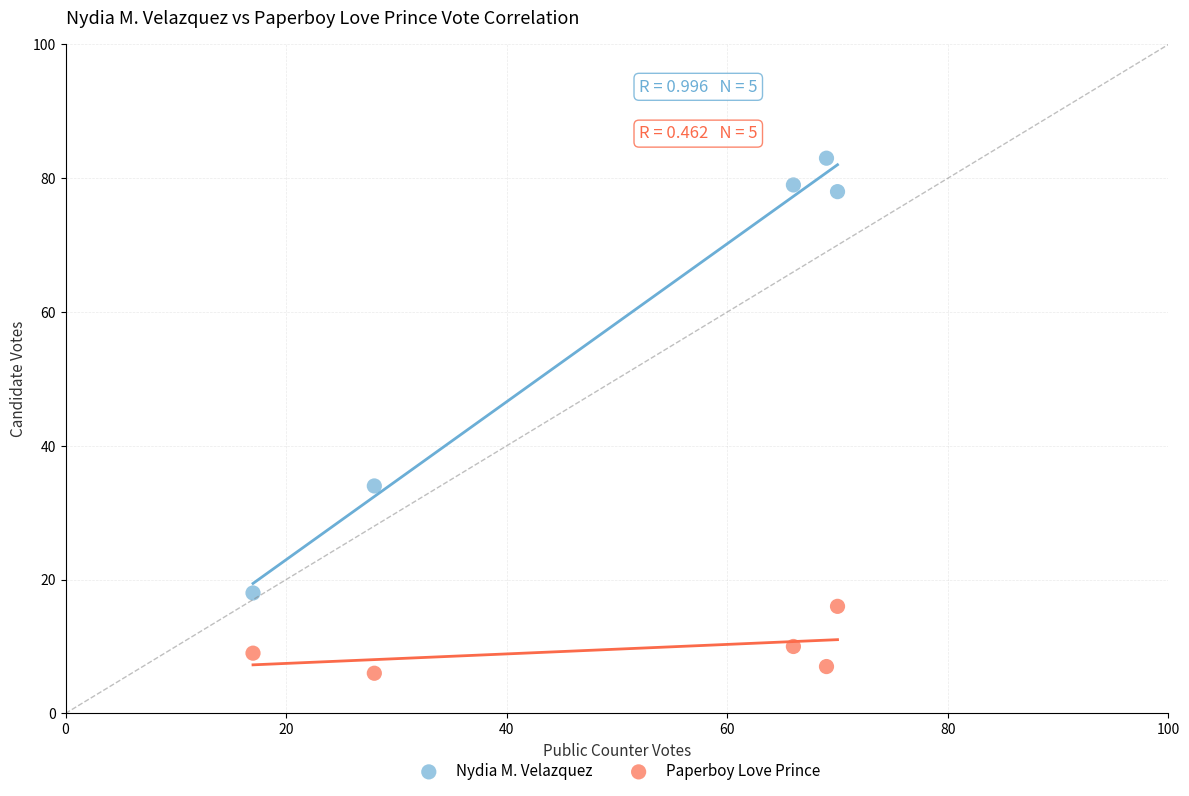

Across all data points, what is the average X value?

50